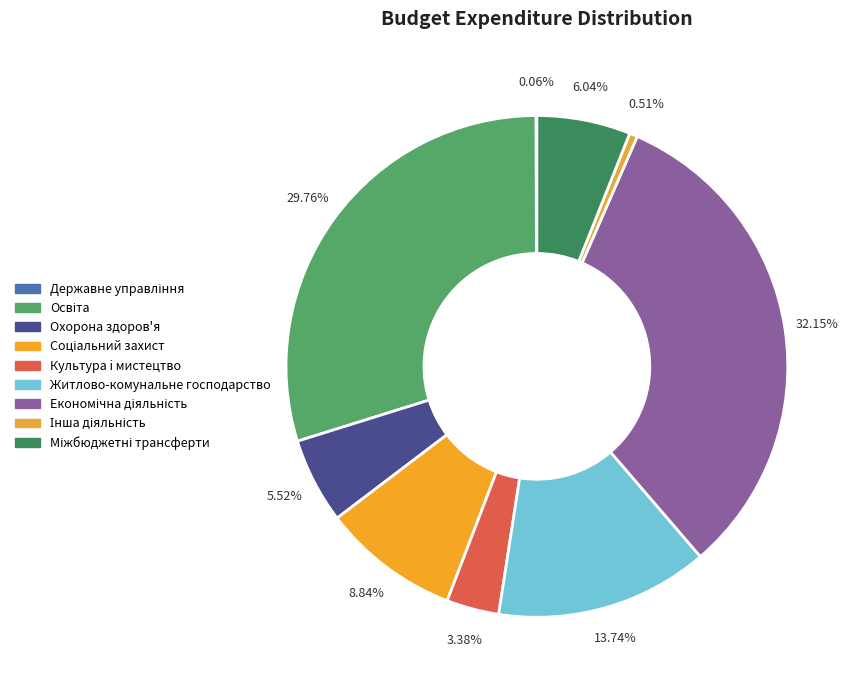

To the nearest percent, what is the average slice percentage?

11%